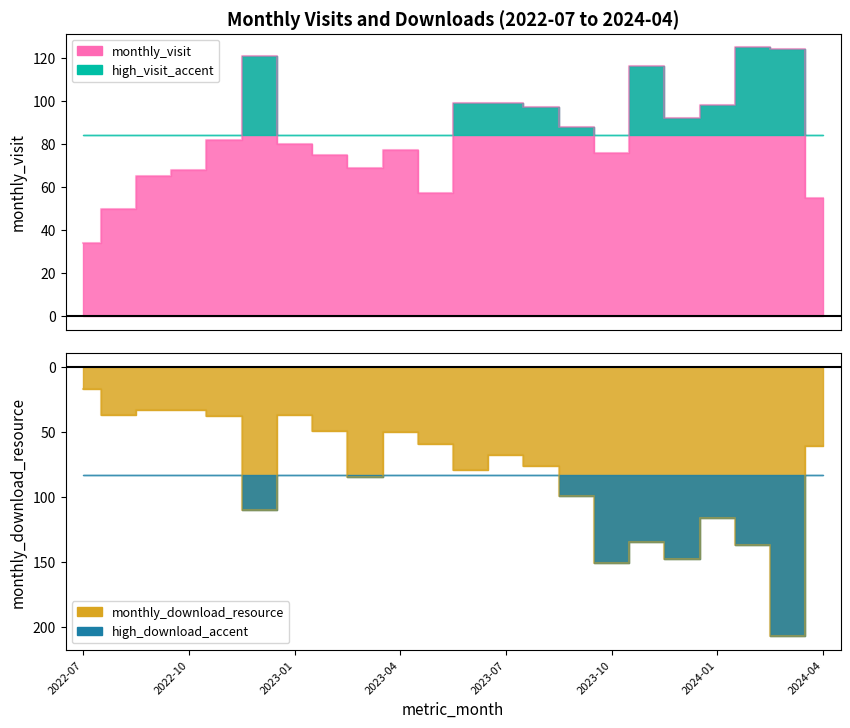

At which label is monthly_visit closest to 79?

2023-01